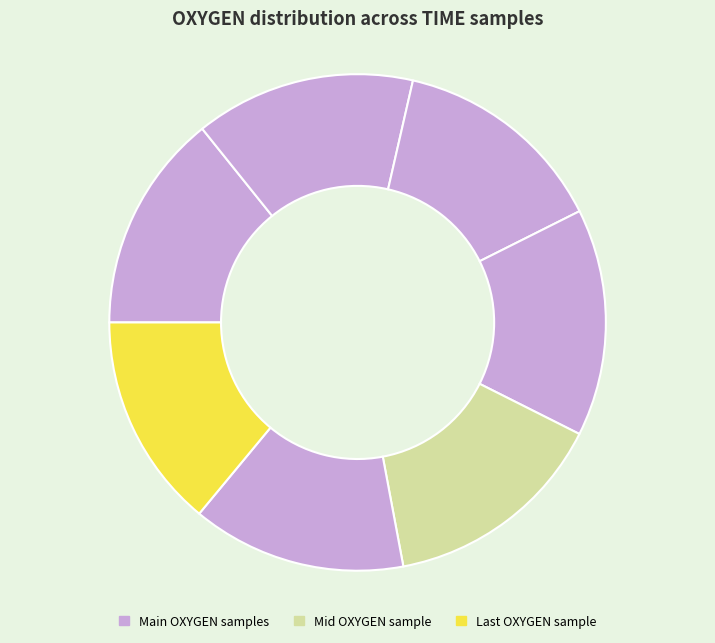

Rank the categories by value from highest to lowest.

1353176395, 1353176415, 1353176355, 1353176336, 1353176375, 1353176455, 1353176435